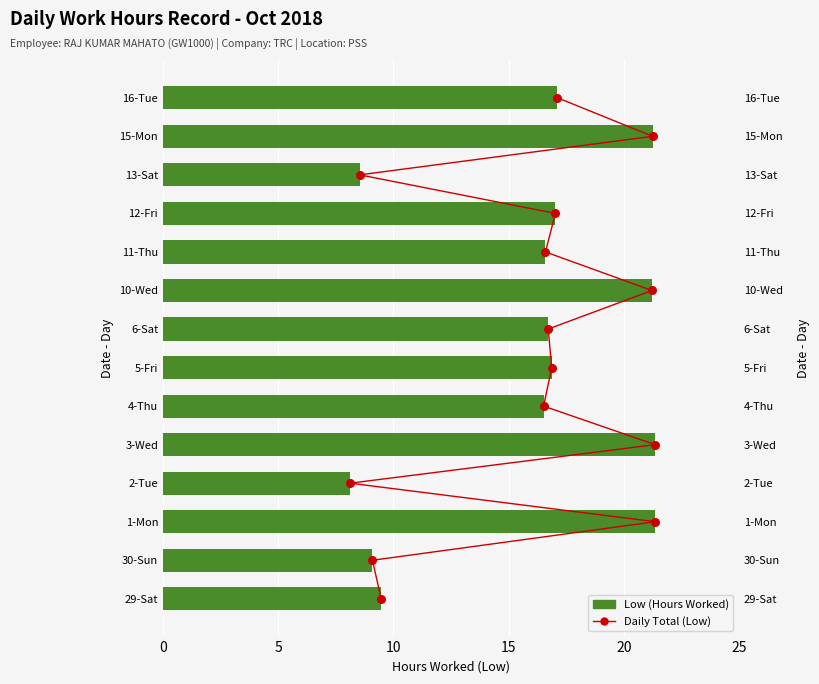

Which series reaches the minimum Y coordinate?

Daily Total (Low)